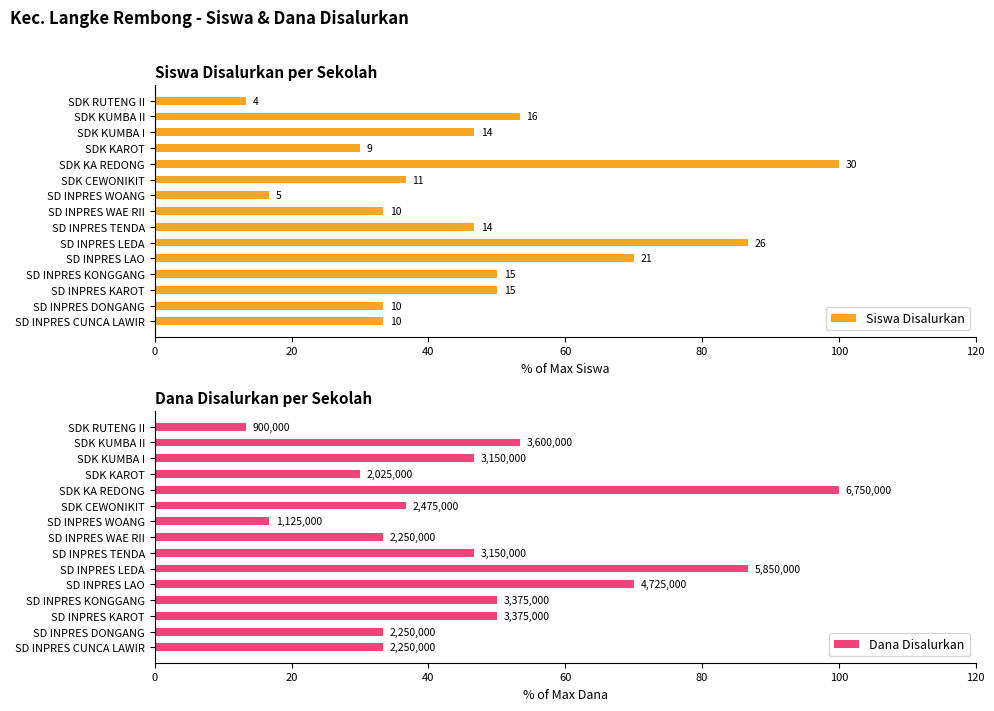

What is the smallest value displayed?

13.3